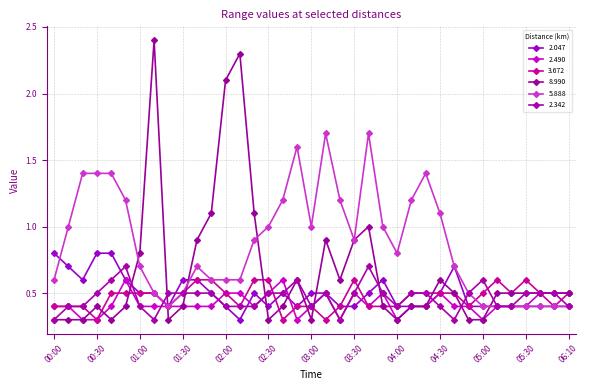

What is the label of the 1st point from the right?

06:10